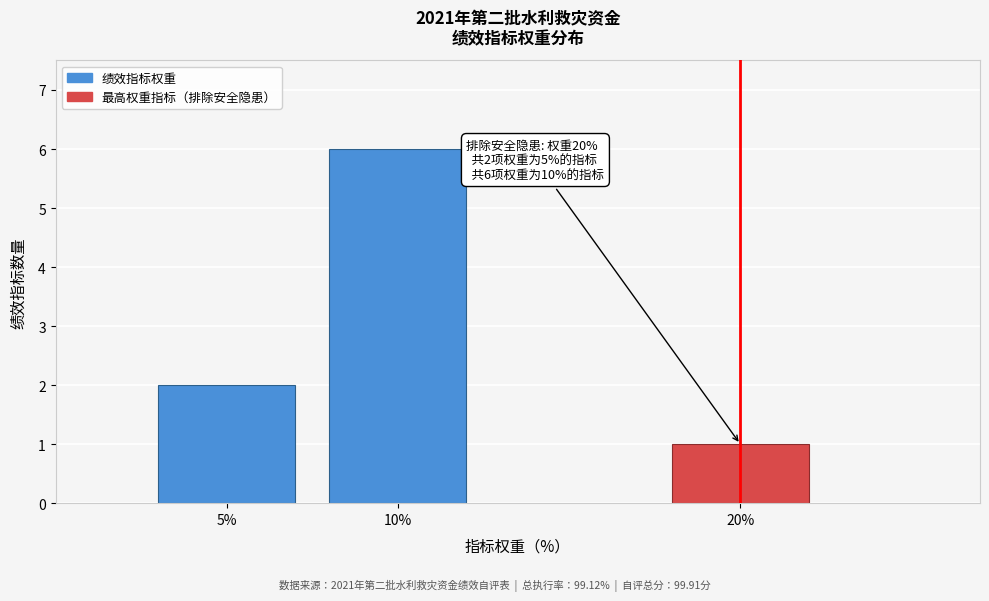

Reading left to right, what are all the values shown in this chart?

5%=2	10%=6	20%=1